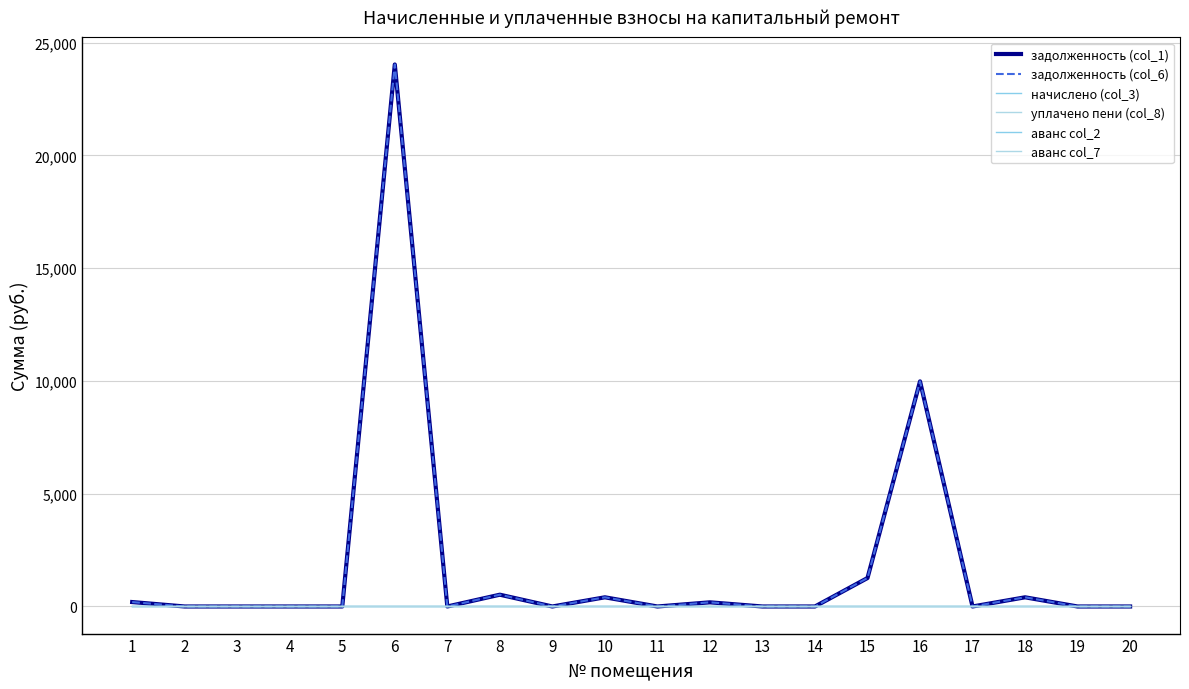

Which series has the largest range (max minus min)?

задолженность (col_1)